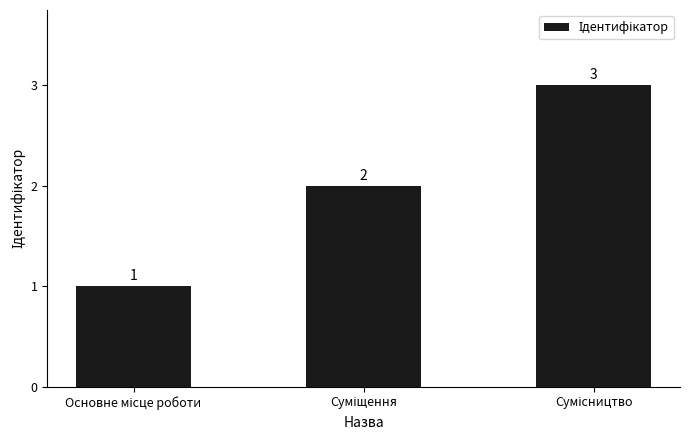

What is the value of the 2nd bar from the left?

2